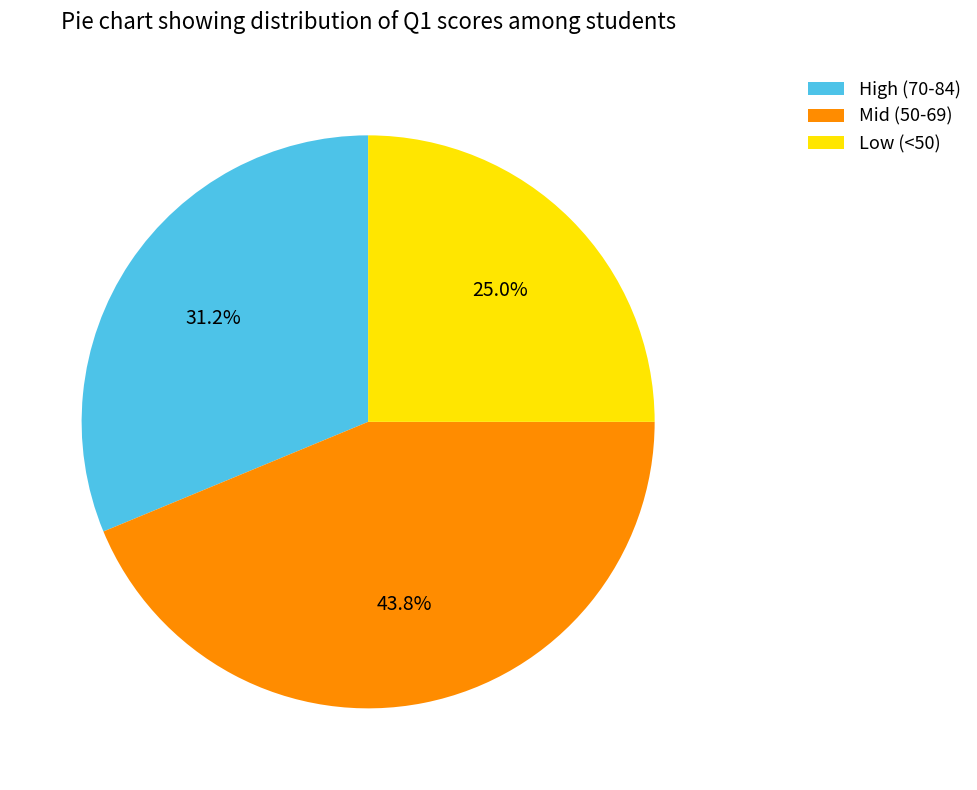

Between Low (<50) and High (70-84), which is larger?

High (70-84)